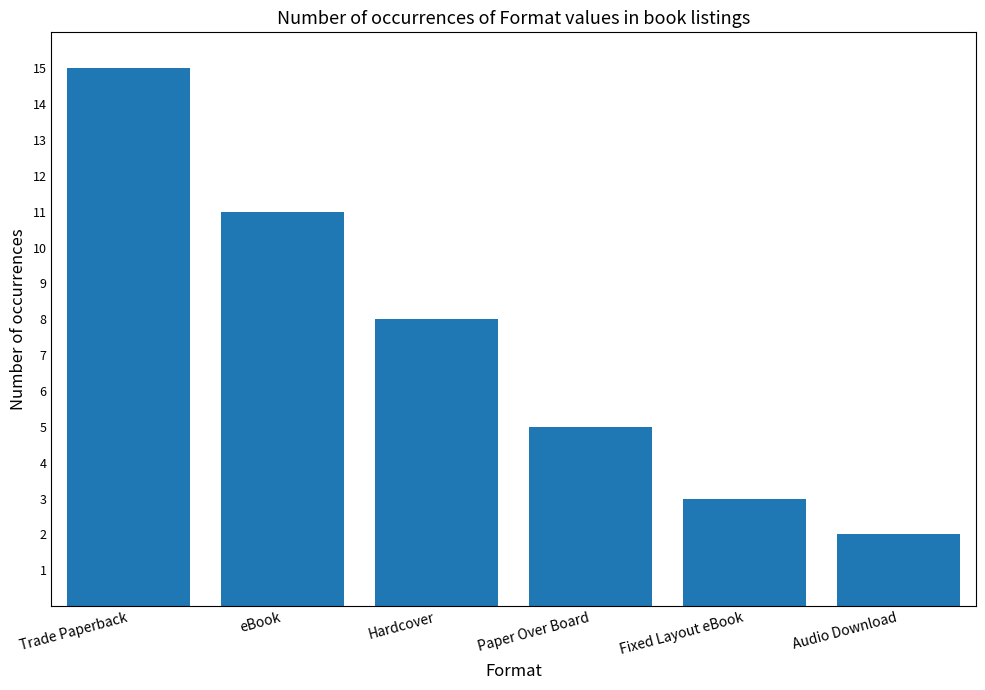

List the labels in order of value, smallest first.

Audio Download, Fixed Layout eBook, Paper Over Board, Hardcover, eBook, Trade Paperback